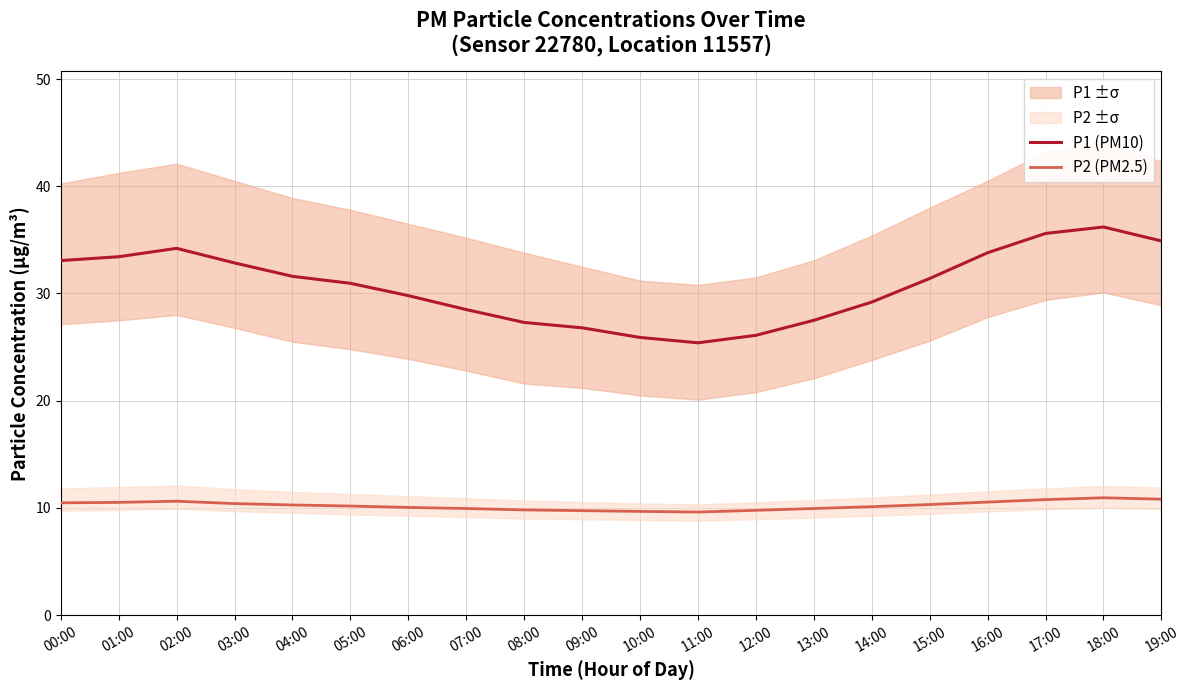

At which category does P1 (PM10) reach its first local valley?

11:00